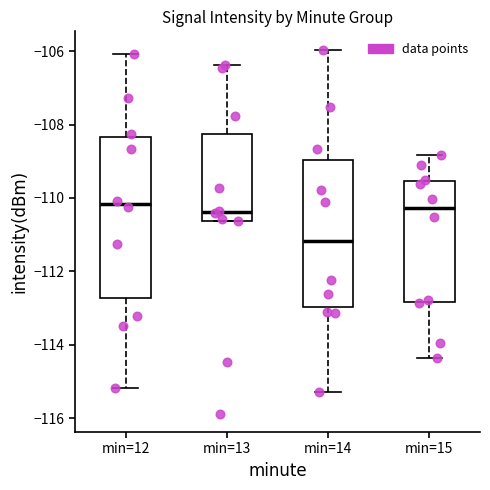

Reading left to right, transcribe this box plot: for each box, give where its median line is, the range the box spans, and where its two whiskers end, as read against the y-axis. The values are not printed on the chart, so give them approximately, as read against the axis.

min=12: median -110.2, box -112.8 to -108.4, whiskers -115.2 to -106.0
min=13: median -110.4, box -110.6 to -108.2, whiskers -110.6 to -106.4
min=14: median -111.2, box -113.0 to -109.0, whiskers -115.2 to -106.0
min=15: median -110.2, box -112.8 to -109.6, whiskers -114.4 to -108.8